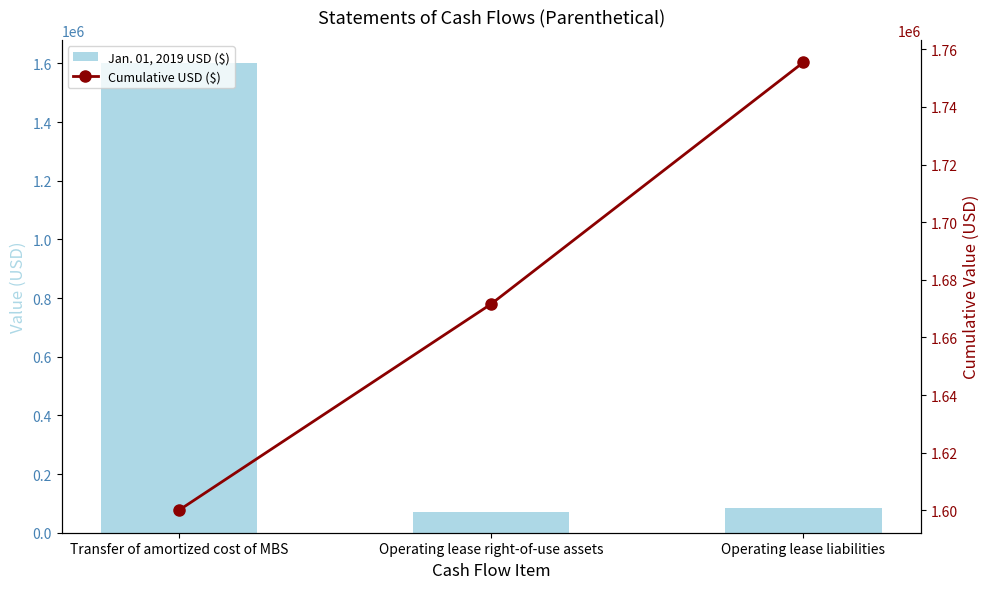

True or false: Jan. 01, 2019 USD ($) has a value of 47121 at Operating lease liabilities.

False